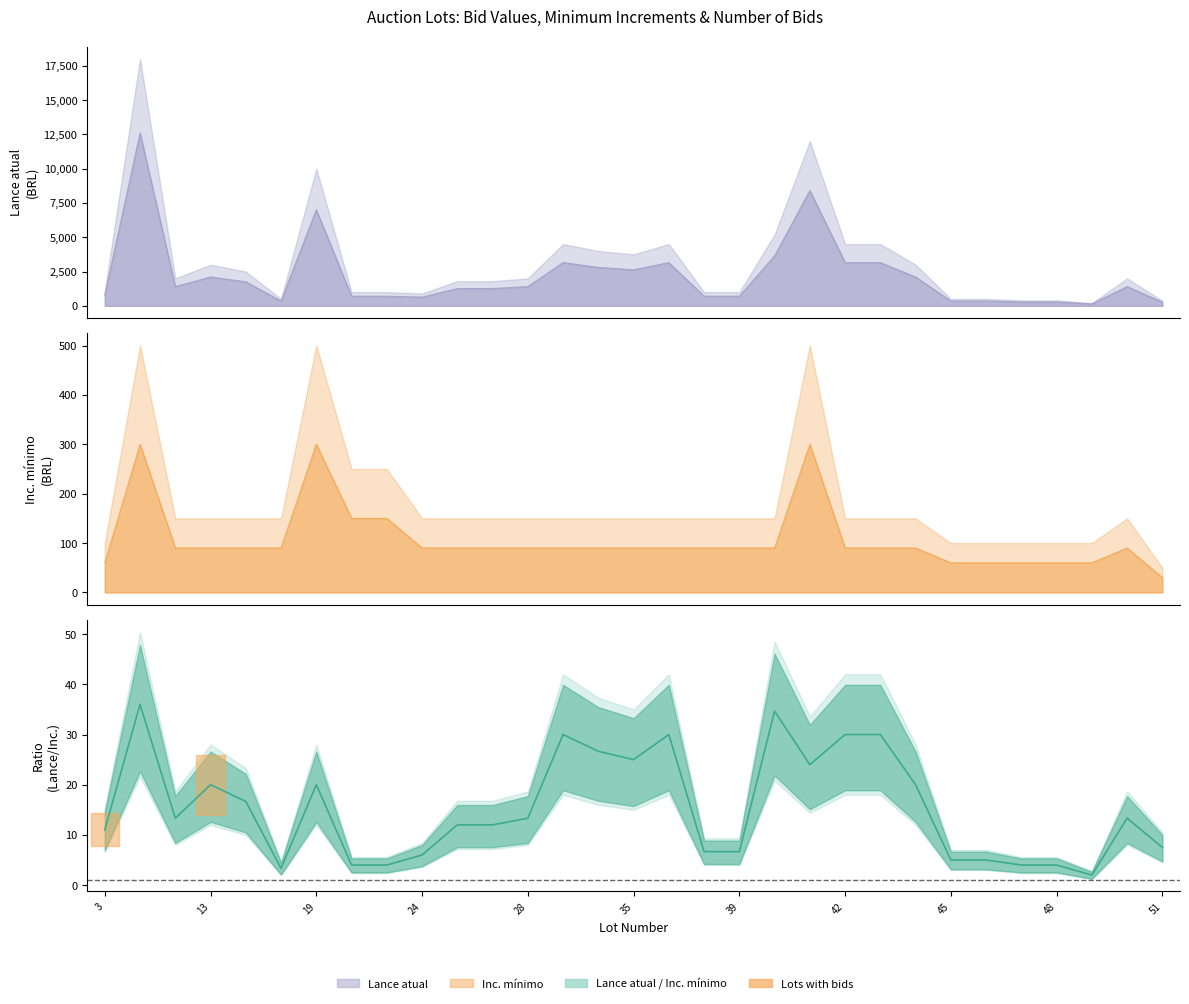

In Lance atual, how many points are lower than both neighbors (excluding endpoints)?

5